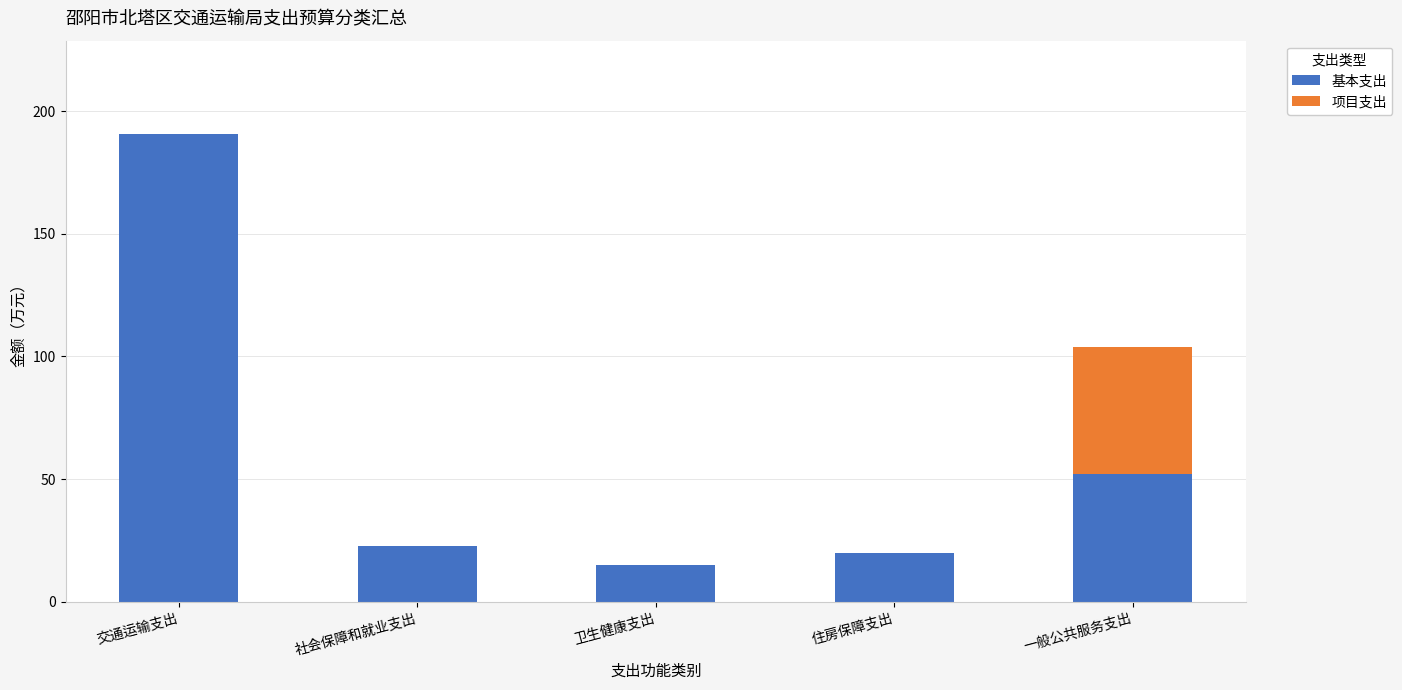

What are all the series names shown in the legend?

基本支出, 项目支出